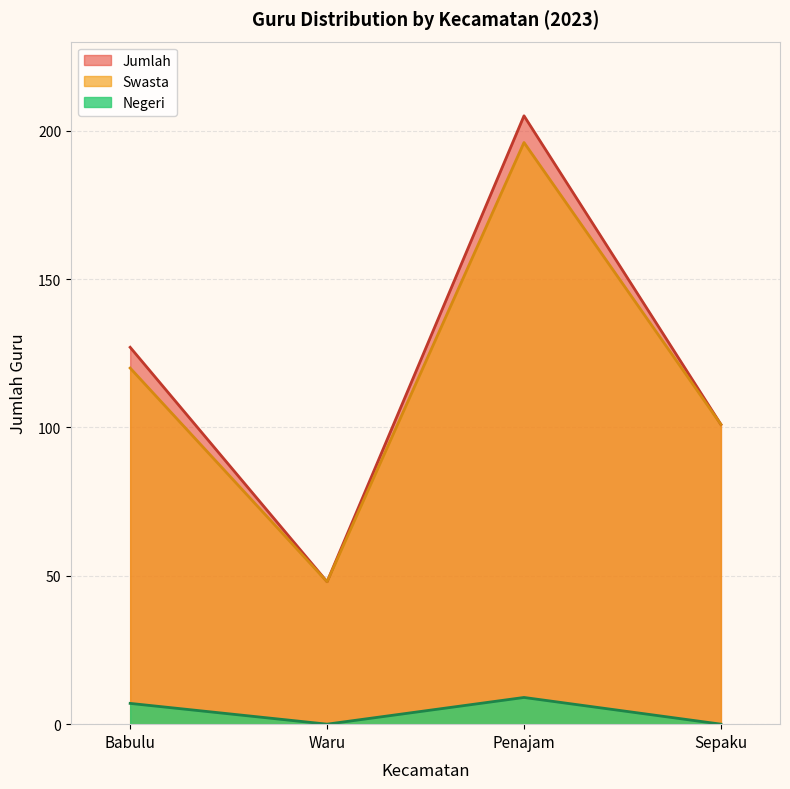

Which series changed the most between Waru and Sepaku?

Swasta